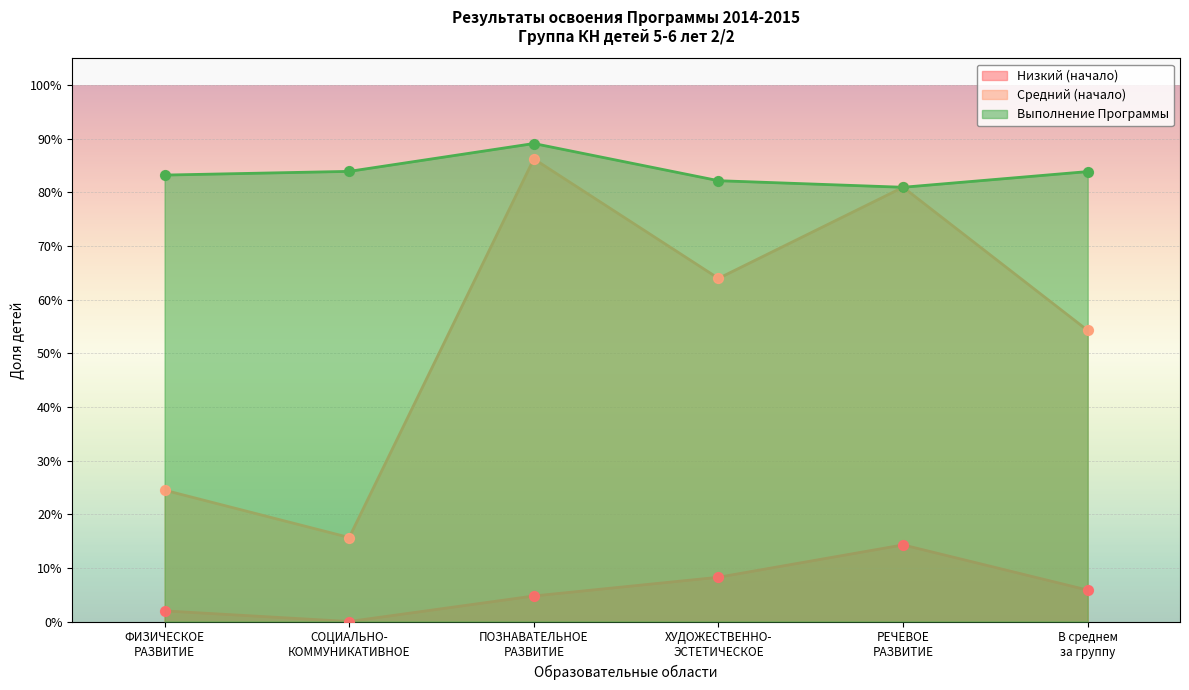

What is the total value across all series at СОЦИАЛЬНО-
КОММУНИКАТИВНОЕ?

1.0